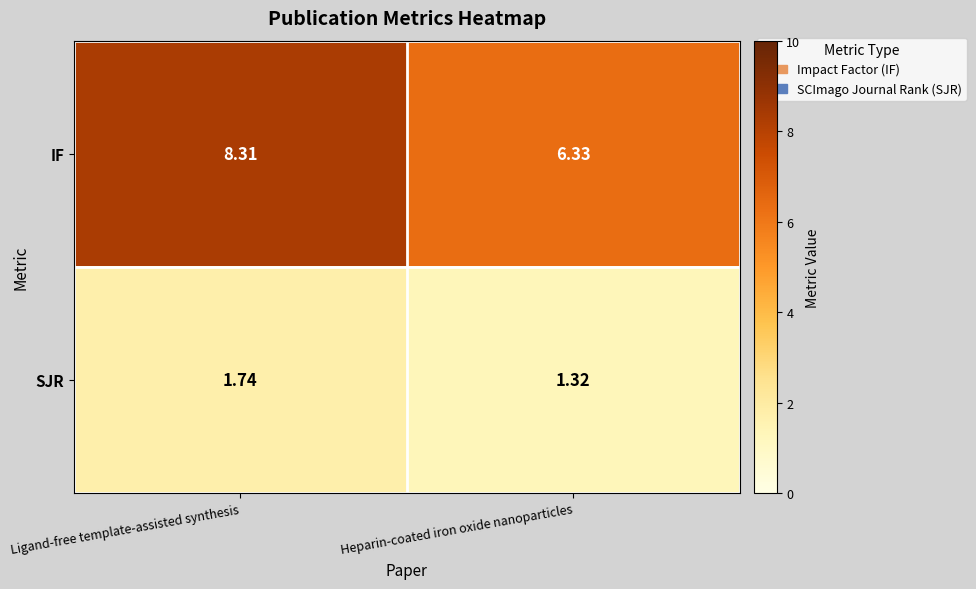

Which series has the largest total across all categories?

IF